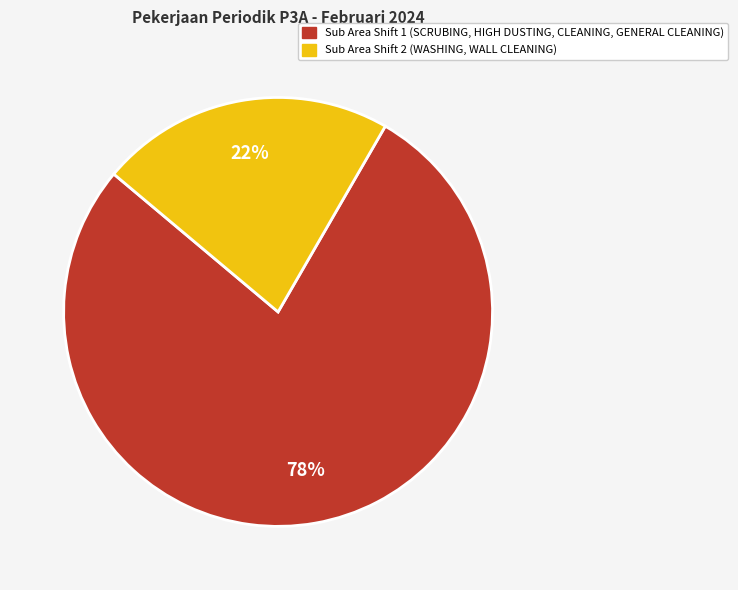

Combined, do Sub Area Shift 2 (WASHING, WALL CLEANING) and Sub Area Shift 1 (SCRUBING, HIGH DUSTING, CLEANING, GENERAL CLEANING) account for over 50%?

Yes